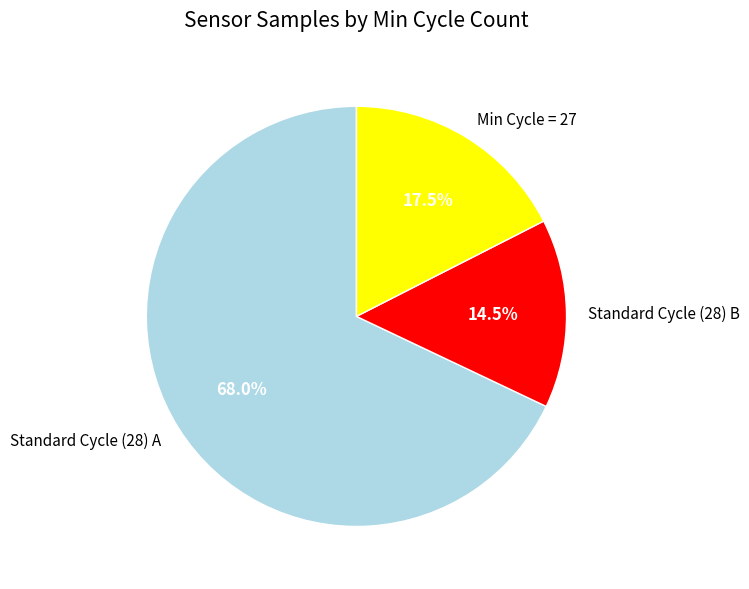

What is the total percentage of Min Cycle = 27 and Standard Cycle (28) A?

85.5%